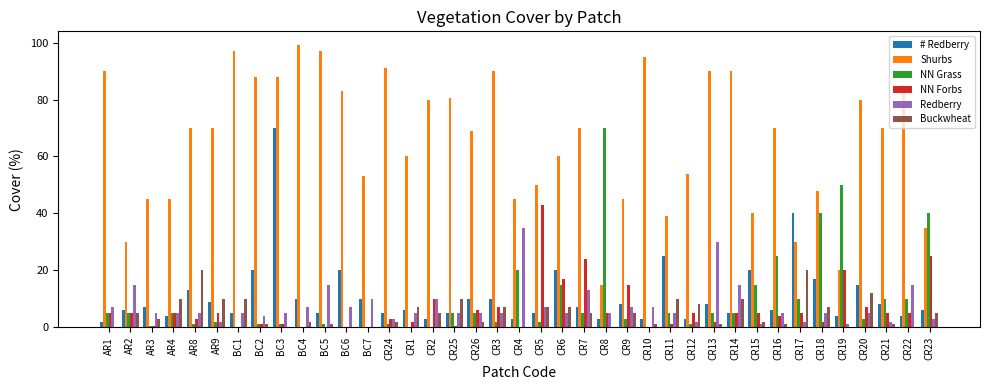

Does the chart contain stacked bars?

No